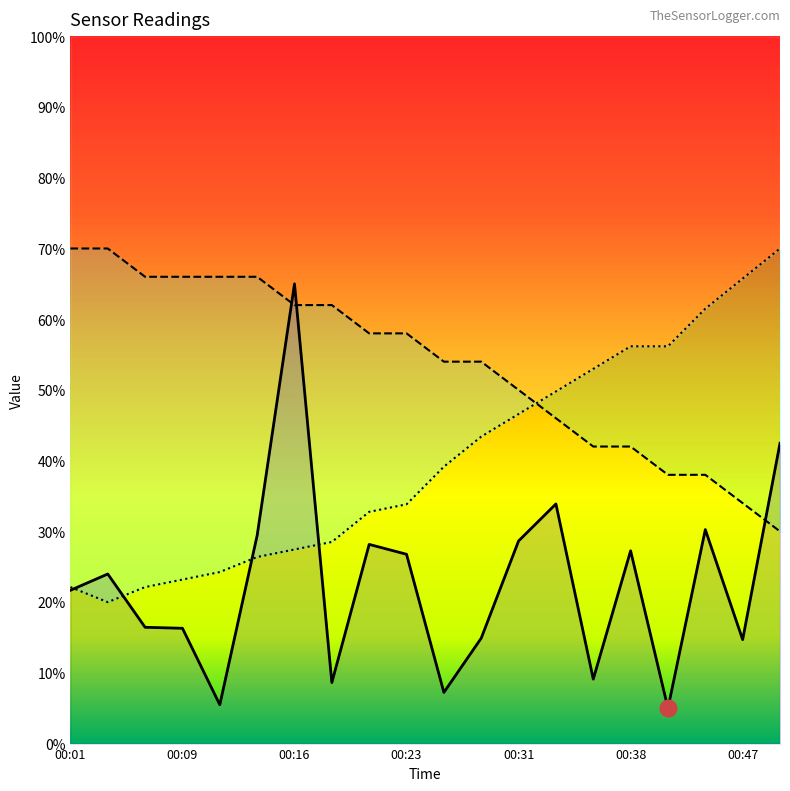

At which category does Humidity reach its first local valley?

00:04